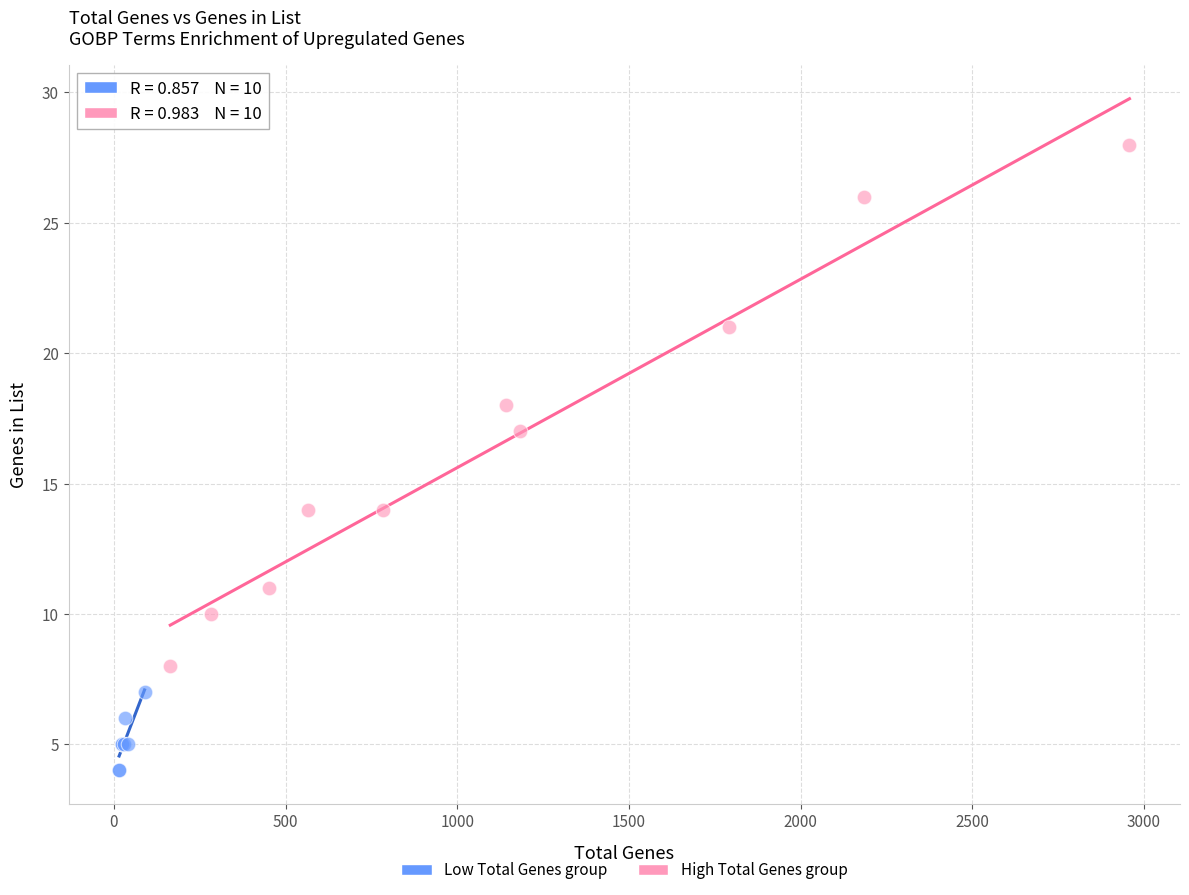

What are all the series names shown in the legend?

Low Total Genes group, High Total Genes group